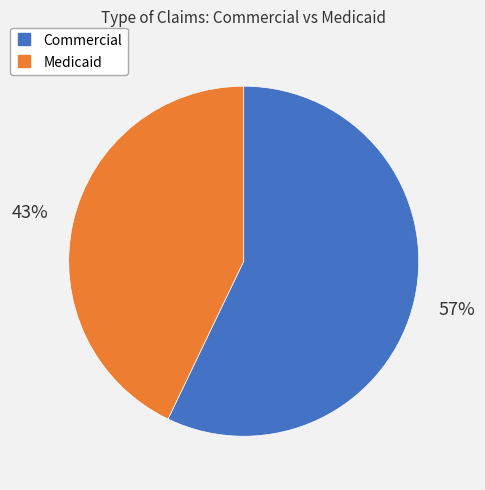

How many slices are in this pie chart?

2